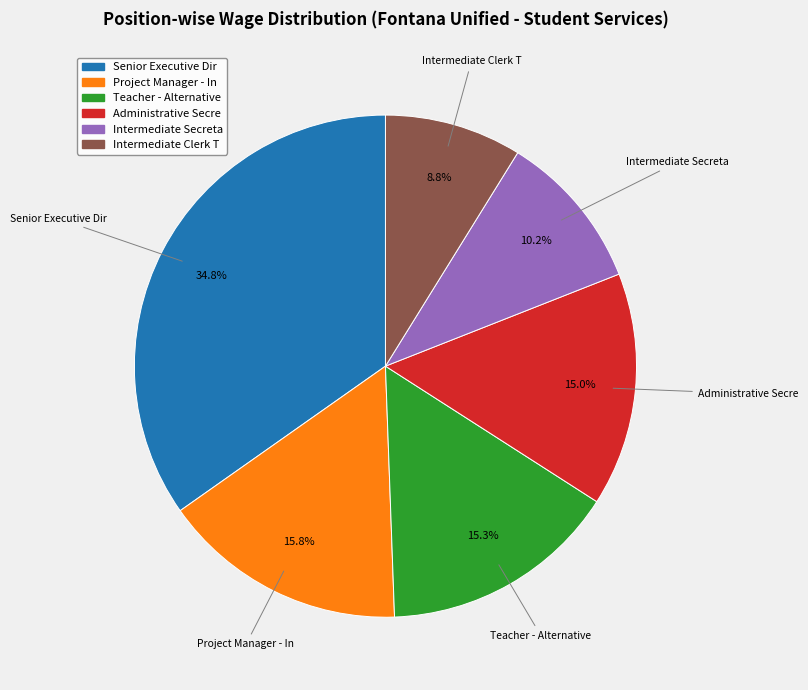

Count the number of slices in the pie.

6